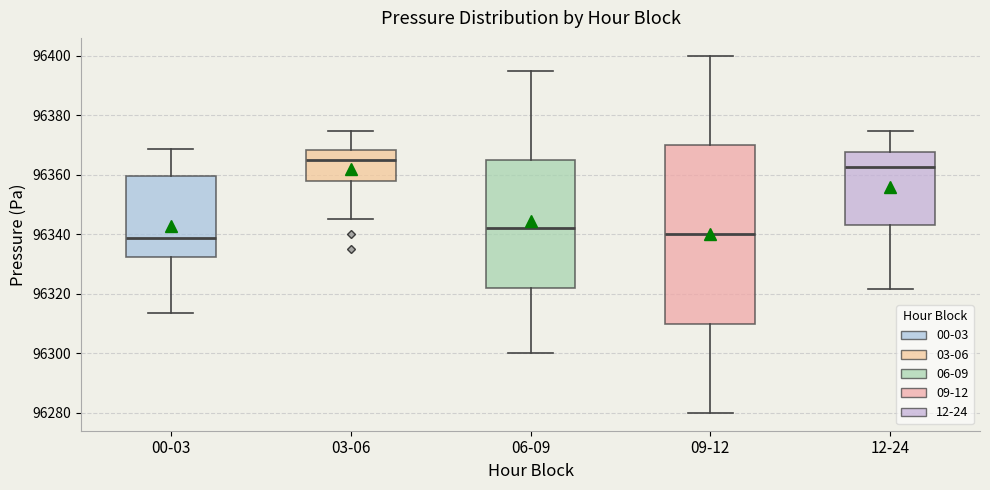

Where is the lower edge of the box for 00-03 on the y-axis? The values are not printed on the chart, so give them approximately, as read against the axis.

96332